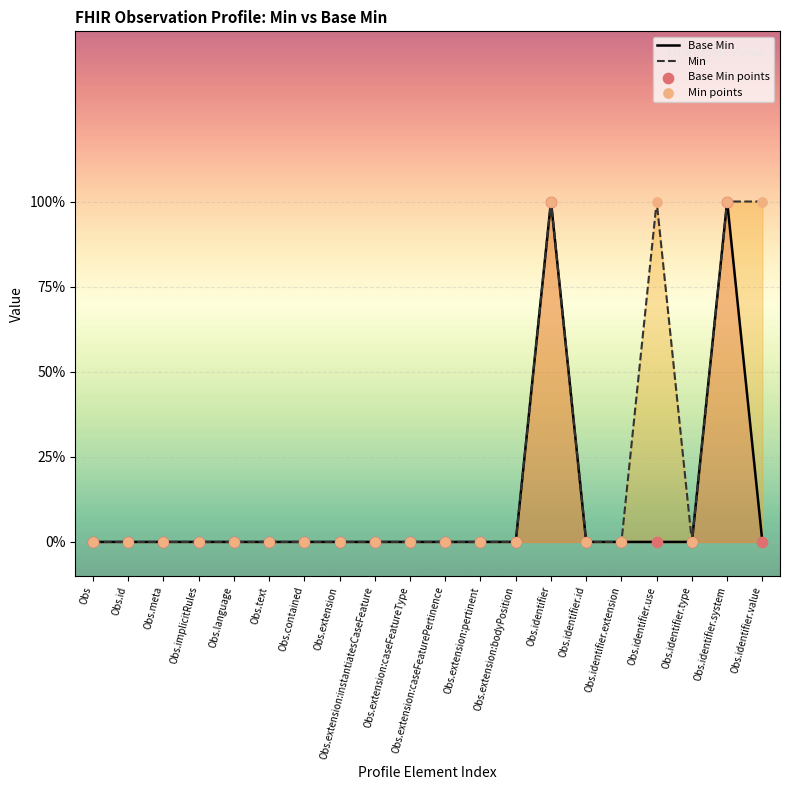

What are all the series names shown in the legend?

Base Min, Min, Base Min points, Min points